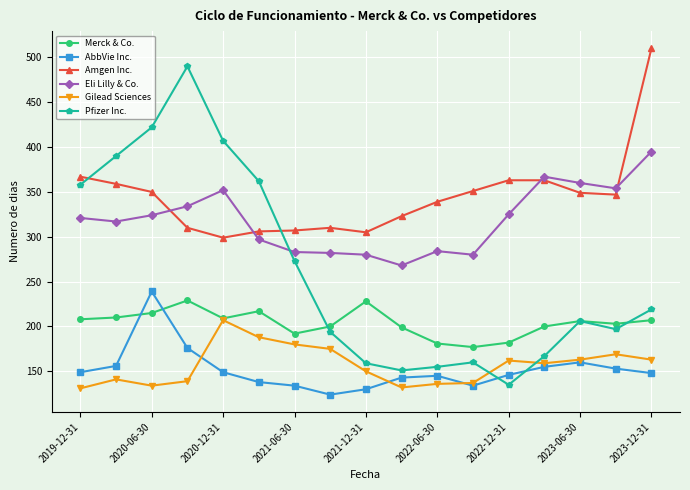

What is the minimum value for Eli Lilly & Co.?

268